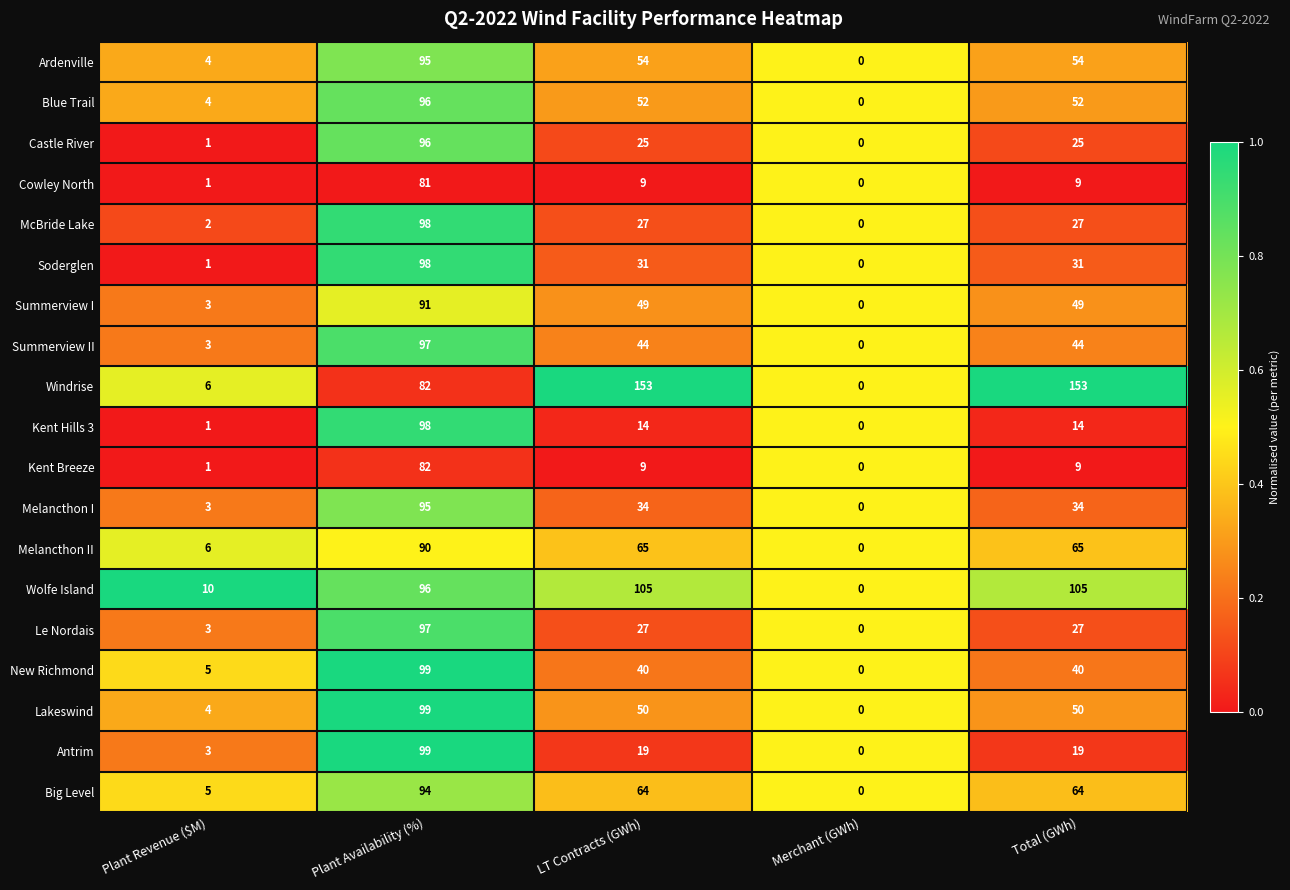

Which series has the largest range (max minus min)?

Windrise